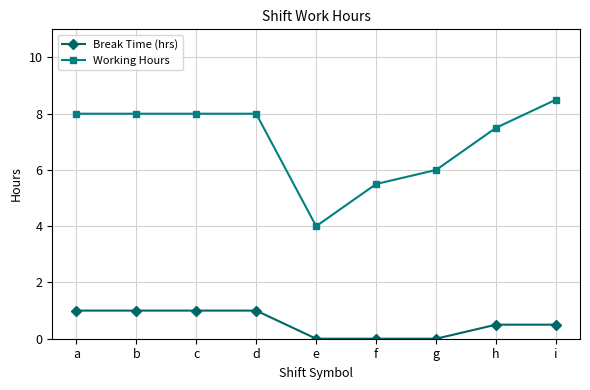

Count the Break Time (hrs) values in the range 0 to 1.

9